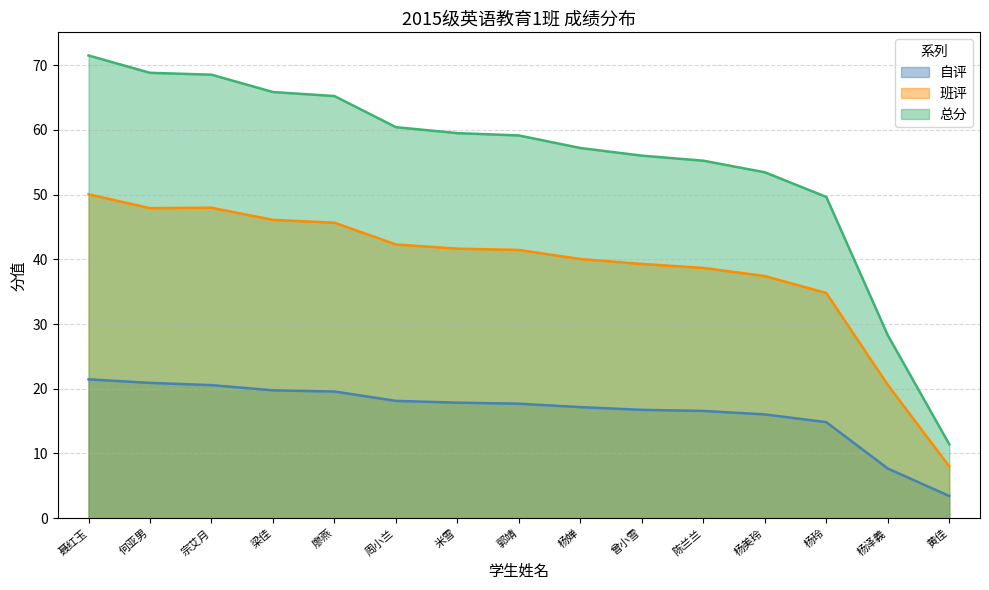

How many series are shown in this chart?

3